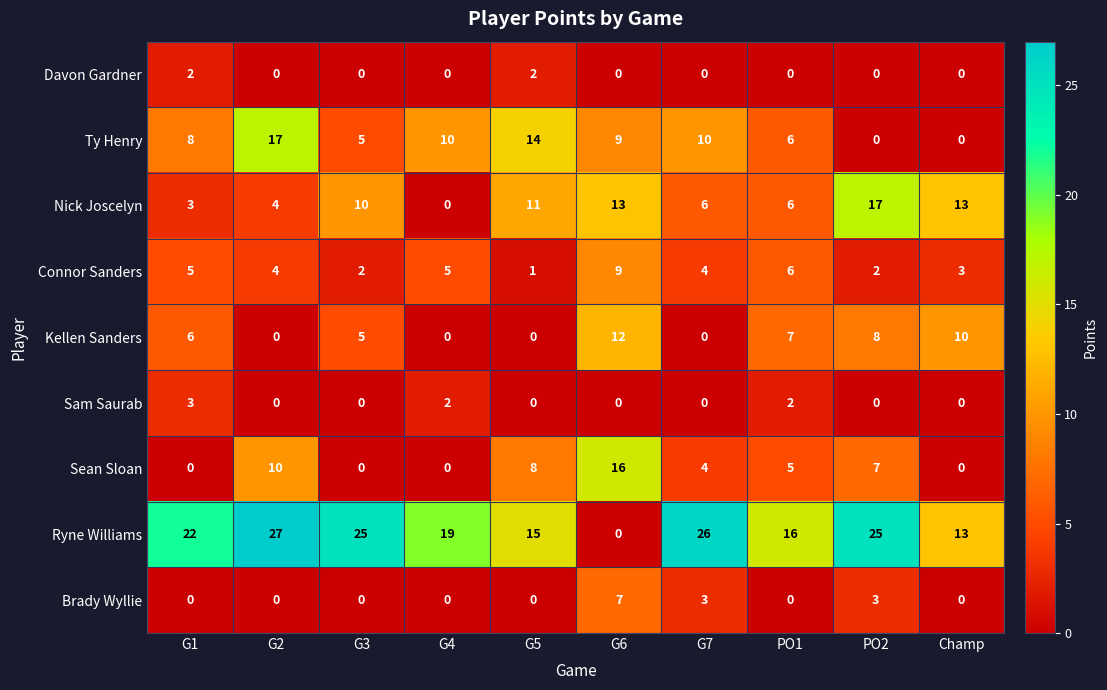

What is the average value of the Sean Sloan series?

5